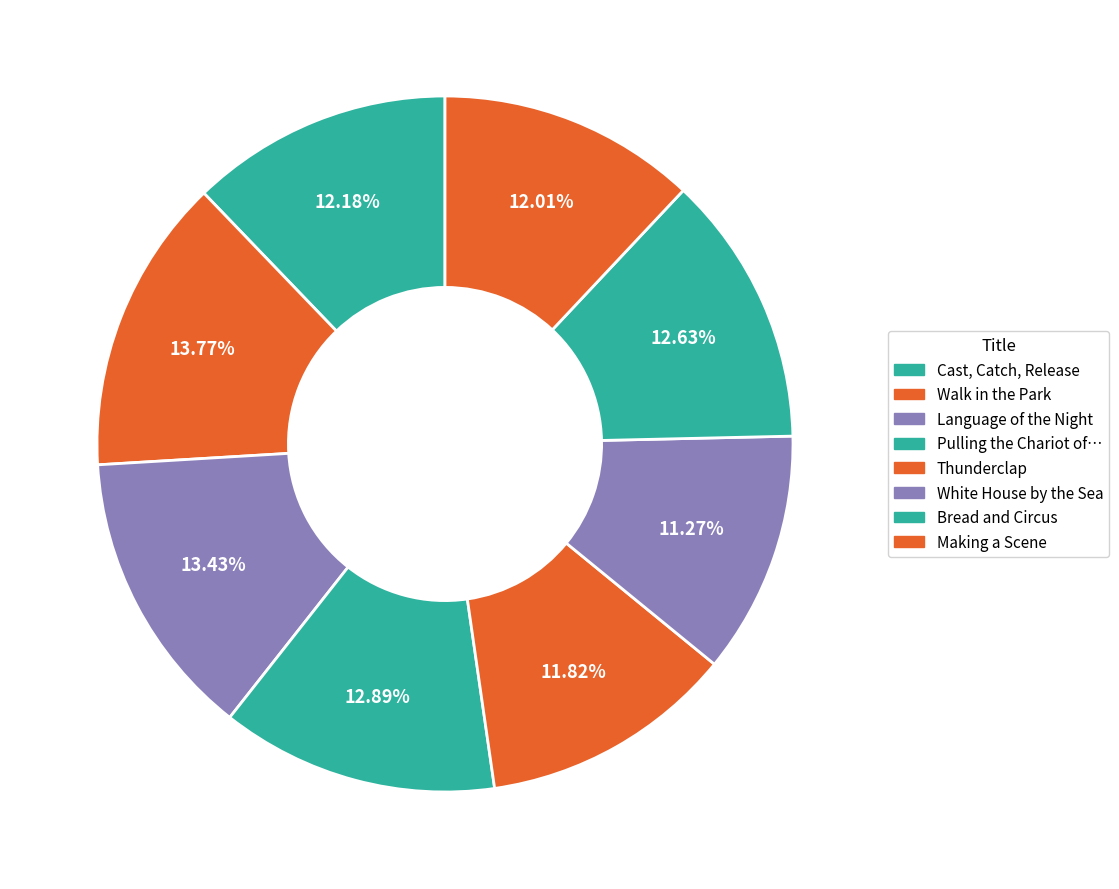

Rank the categories by value from lowest to highest.

White House by the Sea, Thunderclap, Making a Scene, Cast, Catch, Release, Bread and Circus, Pulling the Chariot of the Sun, Language of the Night, Walk in the Park